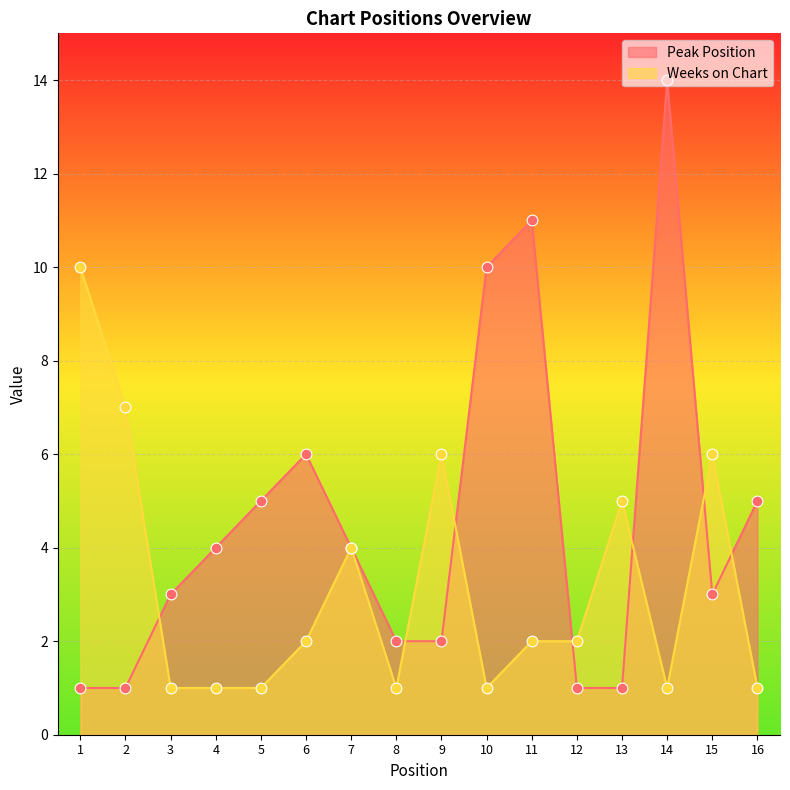

Which series reaches the maximum Y coordinate?

Peak Position